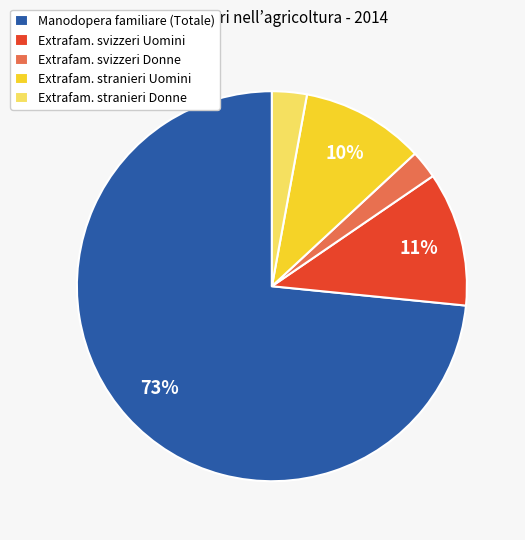

Rank the categories by value from highest to lowest.

Manodopera familiare (Totale), Extrafam. svizzeri Uomini, Extrafam. stranieri Uomini, Extrafam. stranieri Donne, Extrafam. svizzeri Donne